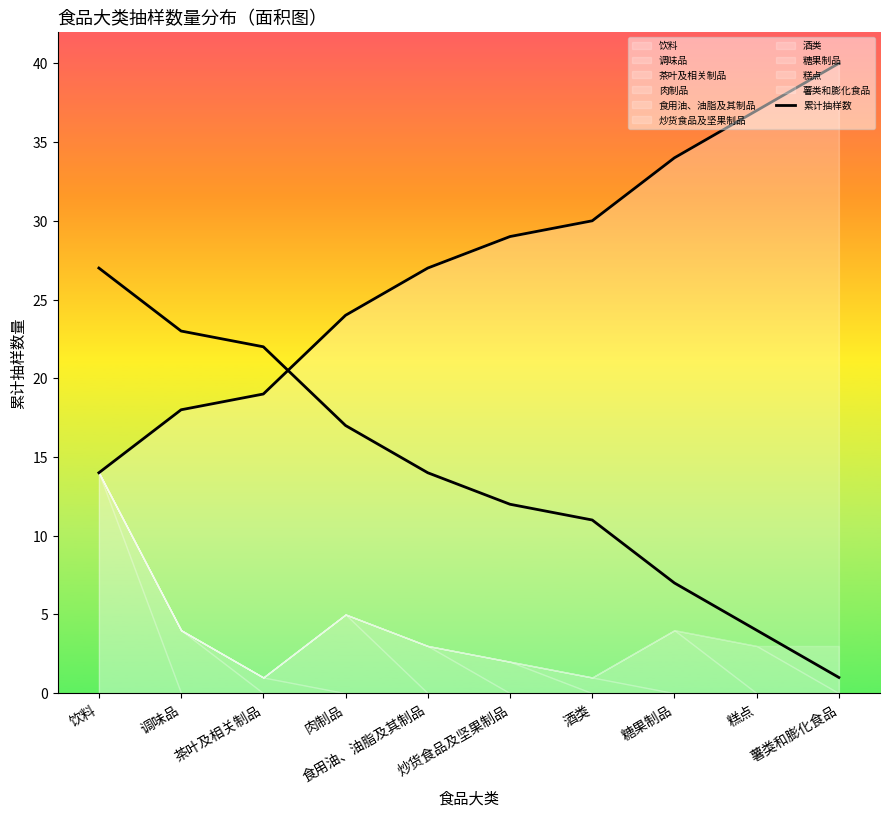

List the labels in order of value, smallest first.

饮料, 调味品, 茶叶及相关制品, 肉制品, 食用油、油脂及其制品, 炒货食品及坚果制品, 酒类, 糖果制品, 糕点, 薯类和膨化食品